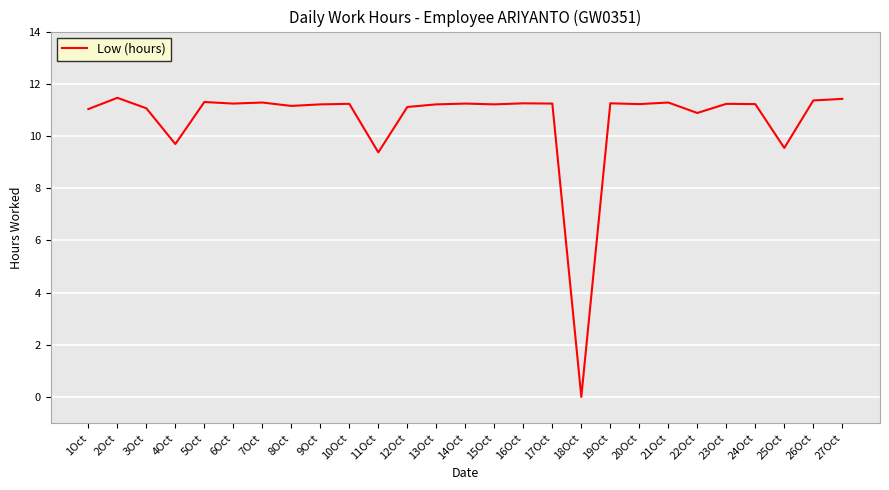

What position from the right is 1Oct?

27